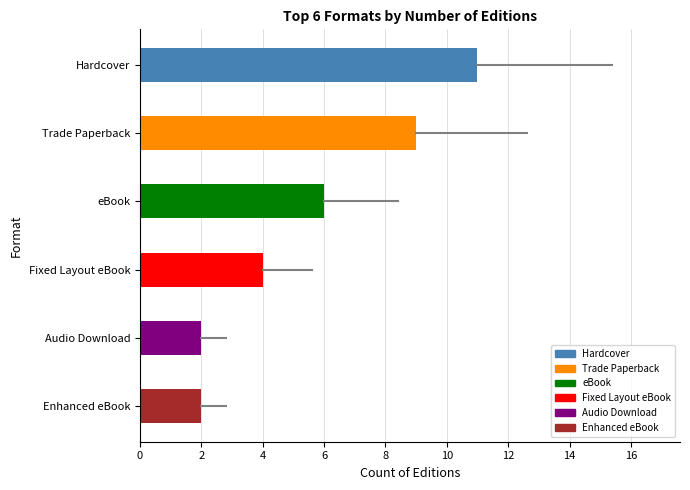

What is the difference between the maximum and minimum values?

9